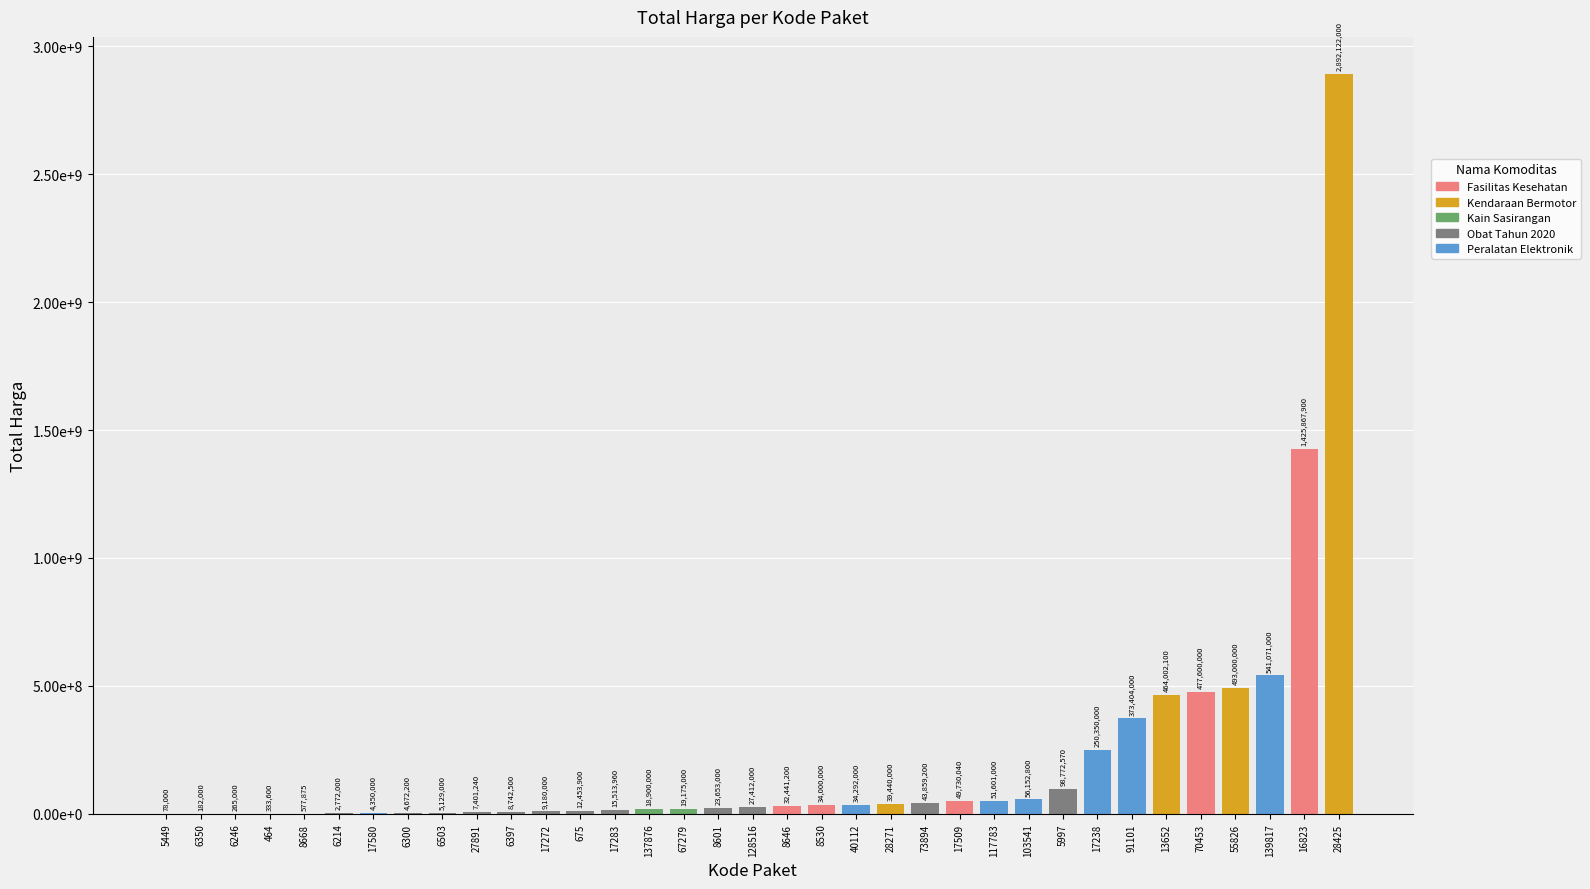

What is the minimum value shown in the chart?

78000